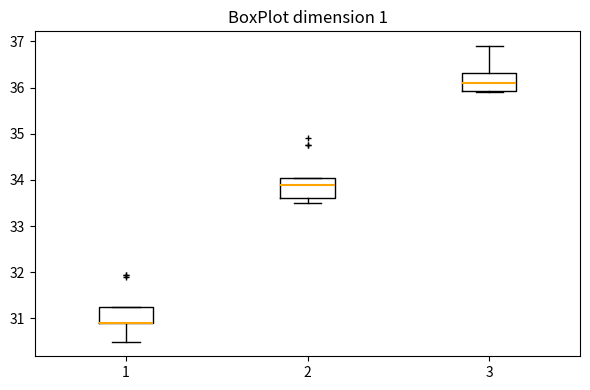

Reading left to right, transcribe this box plot: for each box, give where its median line is, the range the box spans, and where its two whiskers end, as read against the y-axis. The values are not printed on the chart, so give them approximately, as read against the axis.

1: median 30.9 (drawn on the box's lower edge), box 30.9 to 31.3, whiskers 30.5 to 31.3
2: median 33.9, box 33.6 to 34.1, whiskers 33.5 to 34.1
3: median 36.1, box 35.9 to 36.3, whiskers 35.9 to 36.9